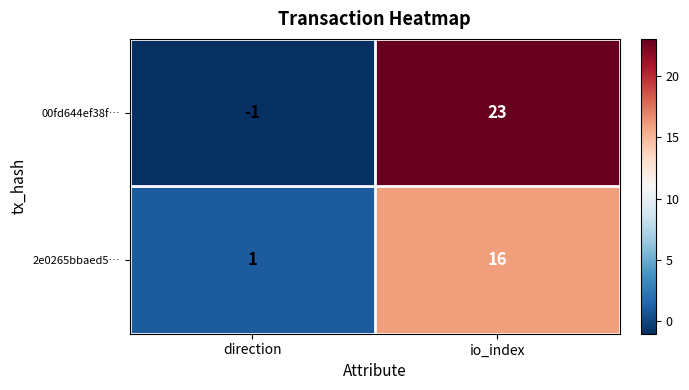

What is the difference between the maximum and minimum values in the 00fd644ef38f… series?

24